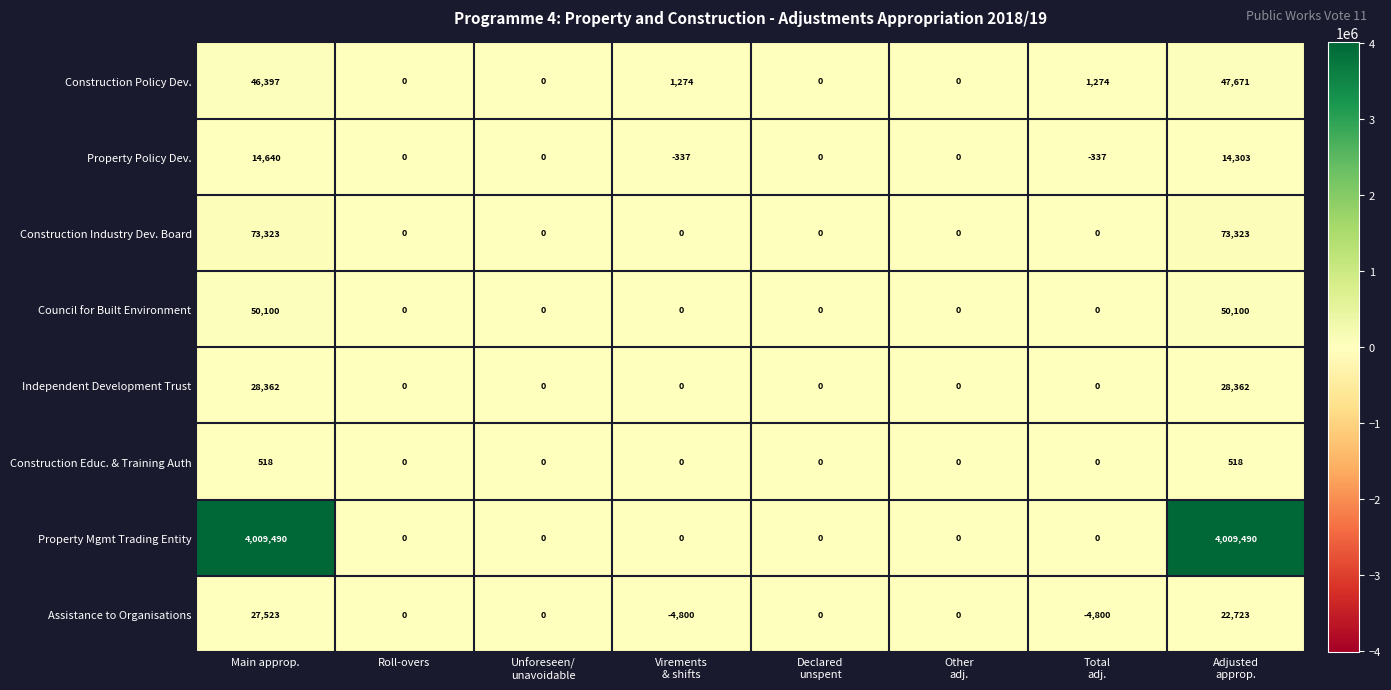

True or false: Property Mgmt Trading Entity has a value of 4009490 at Main approp..

True